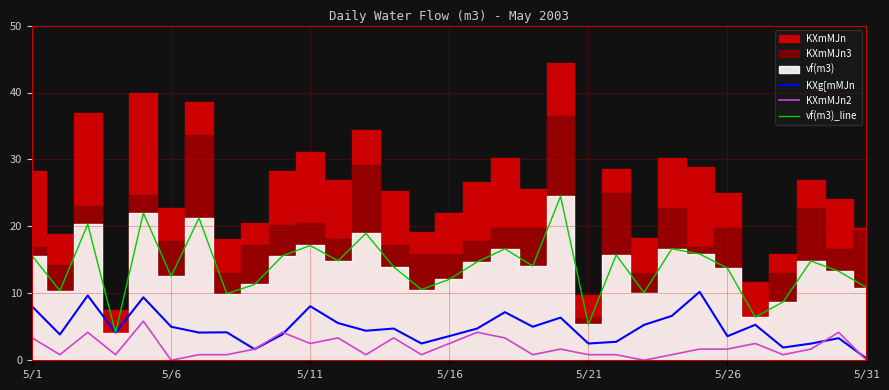

True or false: vf(m3)_line and KXmMJn2 intersect in this chart.

False